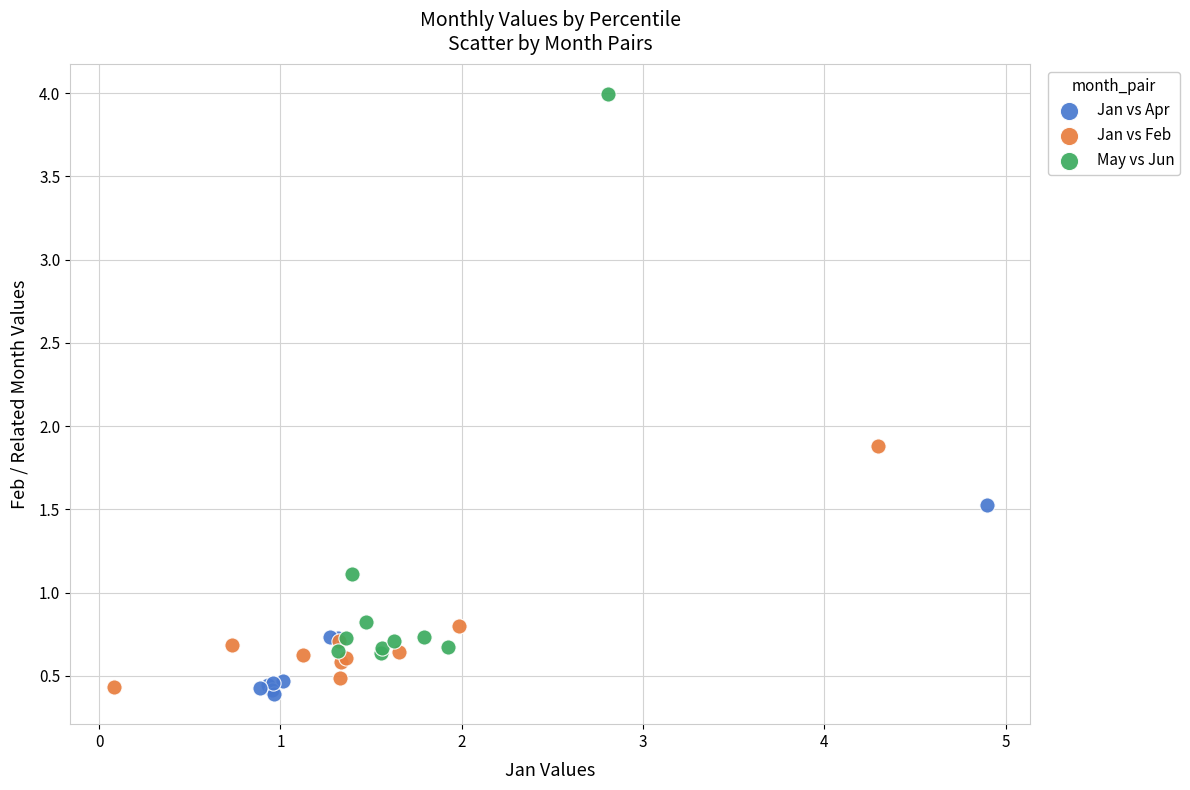

Which series contains the lowest Y value?

Jan vs Apr